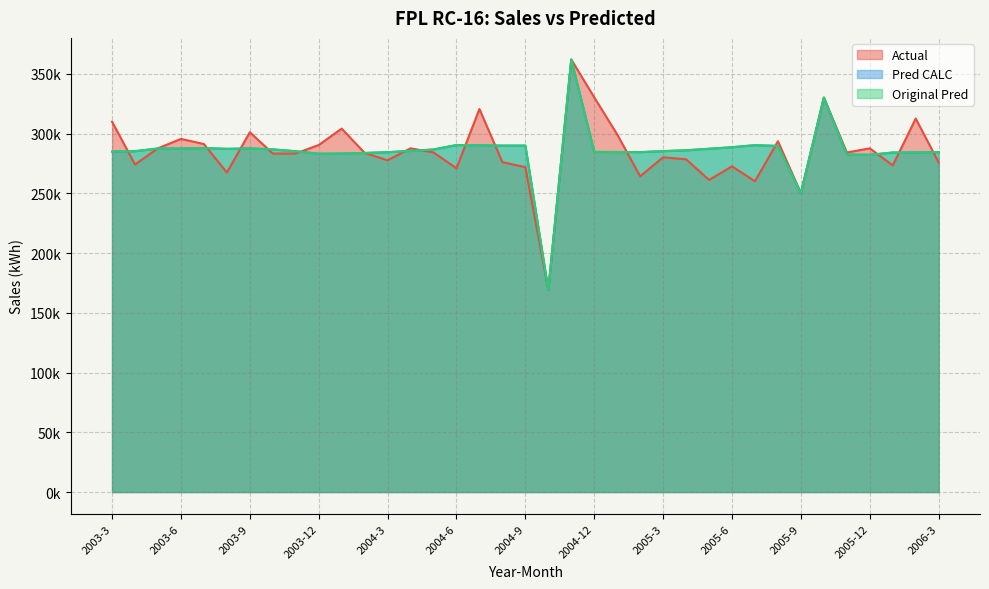

List the labels in order of Pred CALC value, smallest first.

2004-10, 2005-9, 2005-12, 2005-11, 2003-12, 2004-1, 2004-2, 2006-1, 2006-2, 2004-3, 2006-3, 2005-2, 2005-1, 2004-12, 2003-3, 2003-11, 2003-4, 2005-3, 2004-4, 2005-4, 2004-5, 2003-10, 2003-8, 2005-5, 2003-6, 2003-5, 2003-9, 2003-7, 2005-6, 2005-8, 2004-8, 2004-9, 2004-7, 2005-7, 2004-6, 2005-10, 2004-11